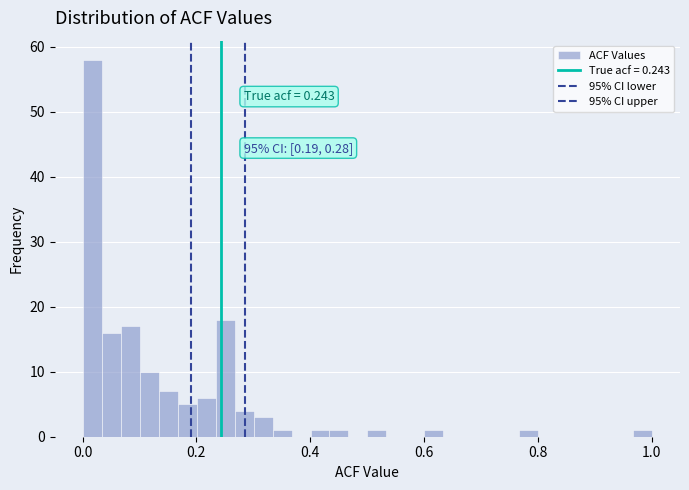

Around what value on the x-axis is the tallest bar? Give the approximate position of its centre, as read against the axis.

0.02